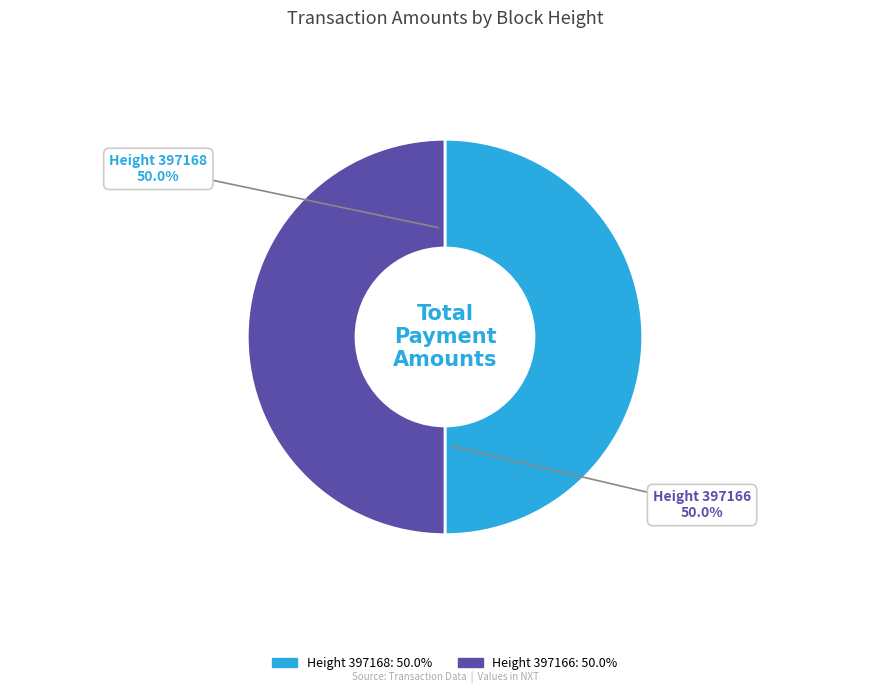

How many slices are in this pie chart?

2